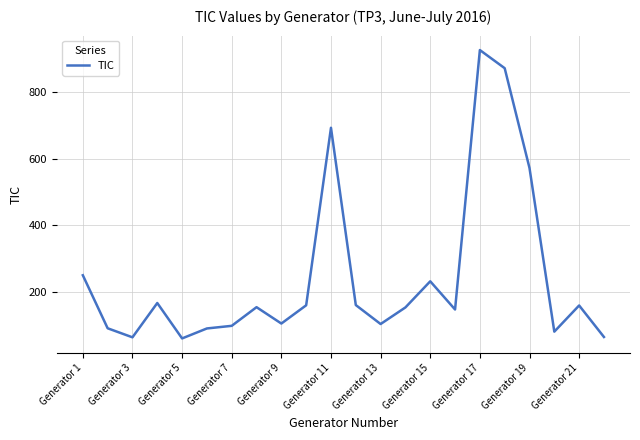

What is the minimum value shown in the chart?

59.7